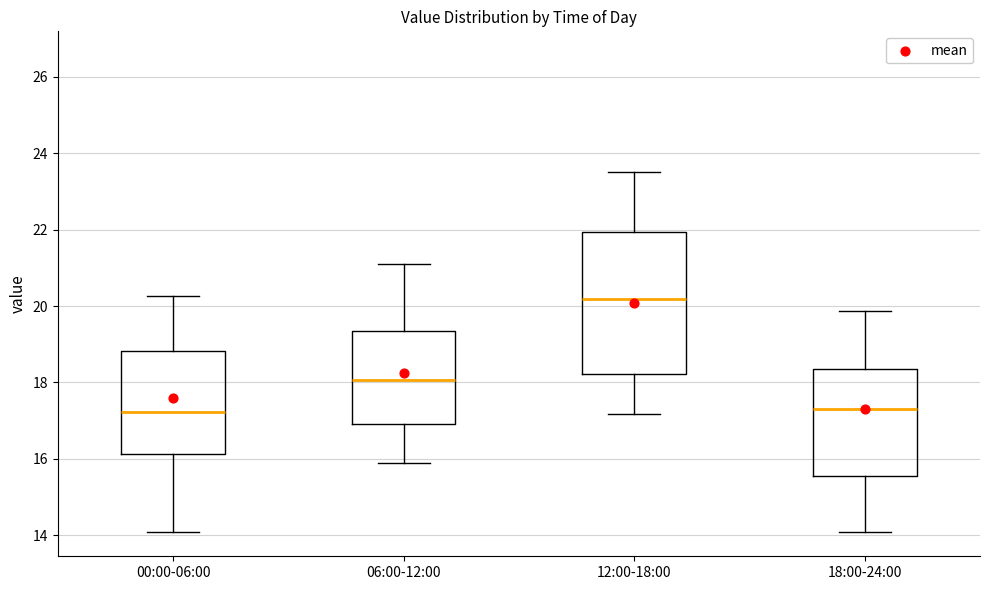

Reading left to right, read every box against the y-axis: the position of its median line, the range the box covers, and the ends of its whiskers. The values are not printed on the chart, so give them approximately, as read against the axis.

00:00-06:00: median 17.2, box 16.2 to 18.8, whiskers 14.0 to 20.2
06:00-12:00: median 18.0, box 16.8 to 19.4, whiskers 16.0 to 21.2
12:00-18:00: median 20.2, box 18.2 to 22.0, whiskers 17.2 to 23.6
18:00-24:00: median 17.4, box 15.6 to 18.4, whiskers 14.0 to 19.8